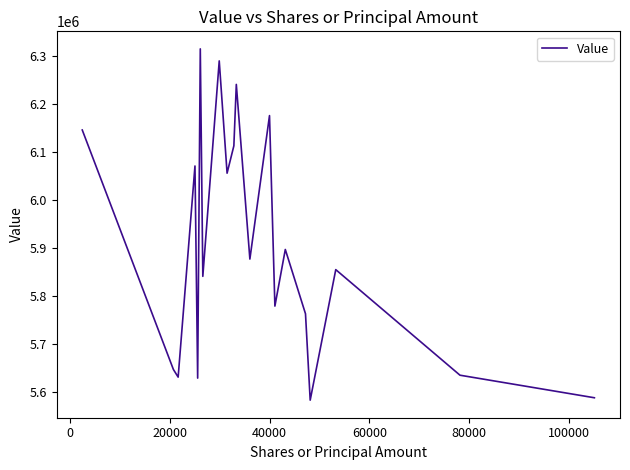

What is the difference between the maximum and minimum values?

732000